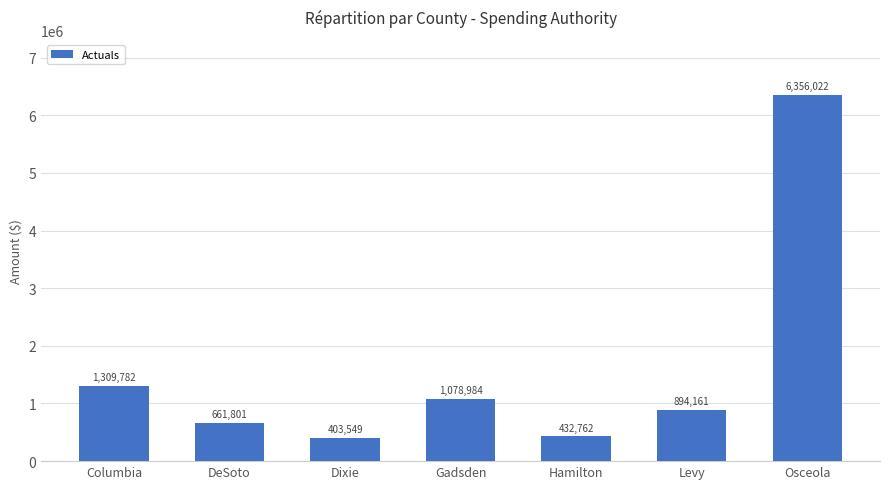

What is the minimum value shown in the chart?

403549